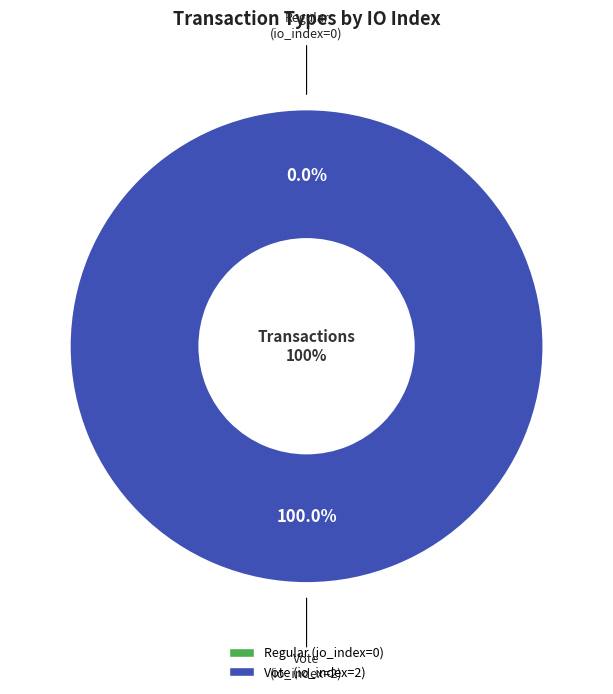

The Vote (io_index=2) slice represents 100% of the pie. True or false?

True